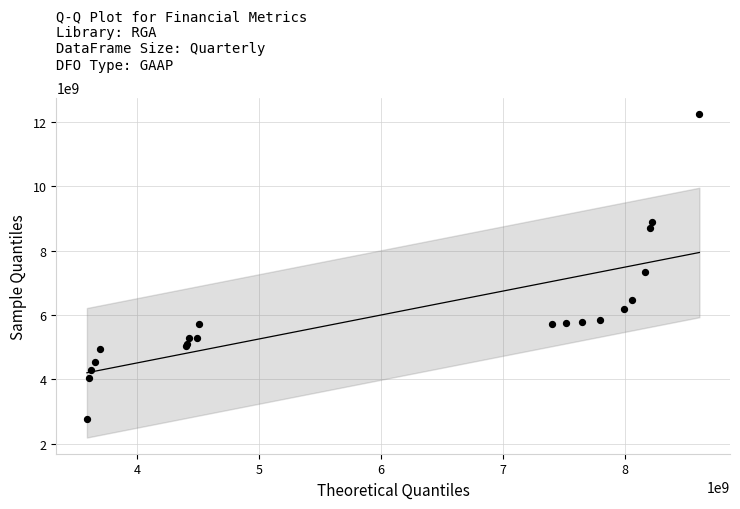

What Y value in the scatter plot is closest to 7505837560?

7343675420.8